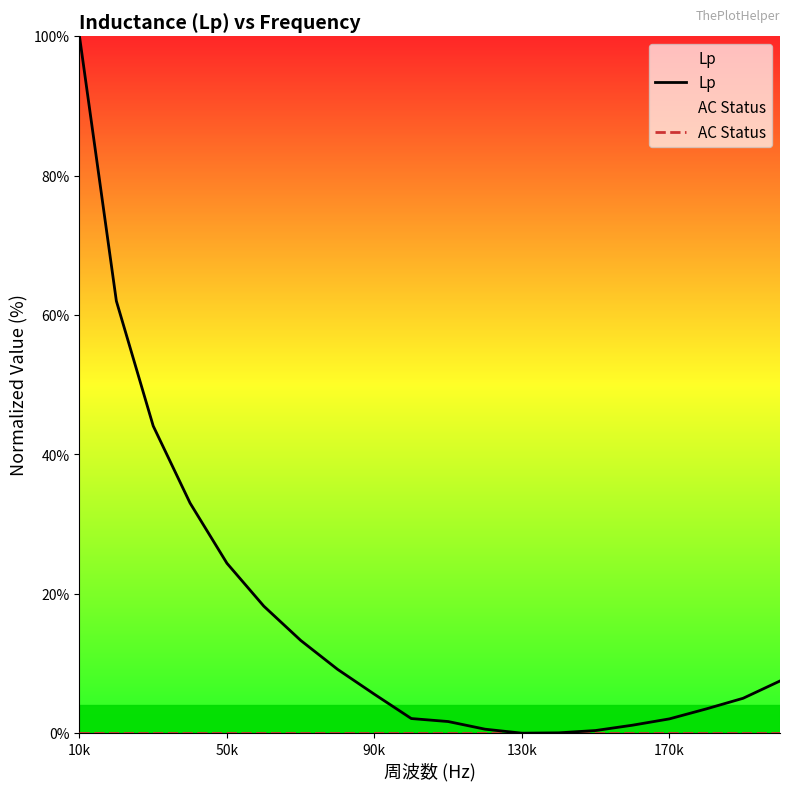

At how many categories does at least one series exceed 66?

1